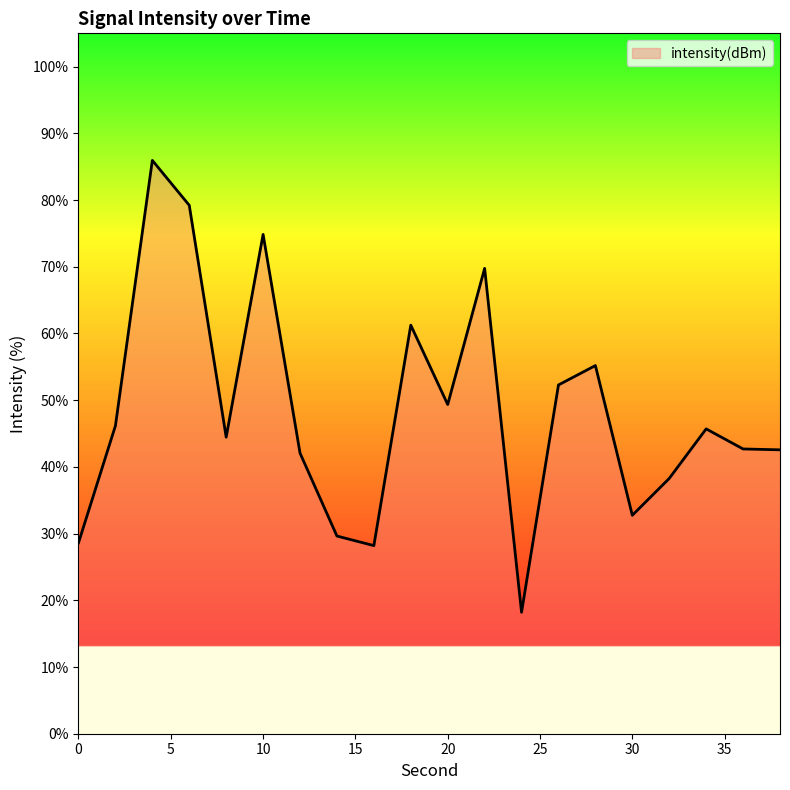

What is the greatest value displayed?

86.0